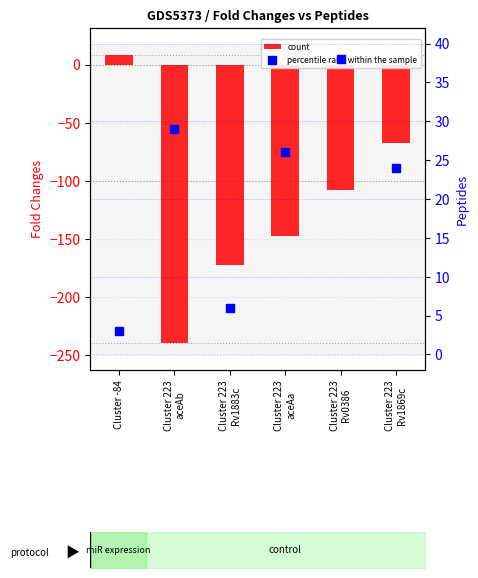

What are all the series names shown in the legend?

count, percentile rank within the sample